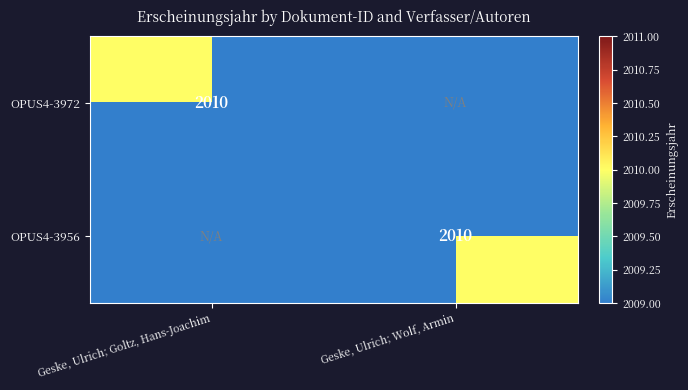

Is it true that OPUS4-3972 equals 3092 at Geske, Ulrich; Goltz, Hans-Joachim?

False